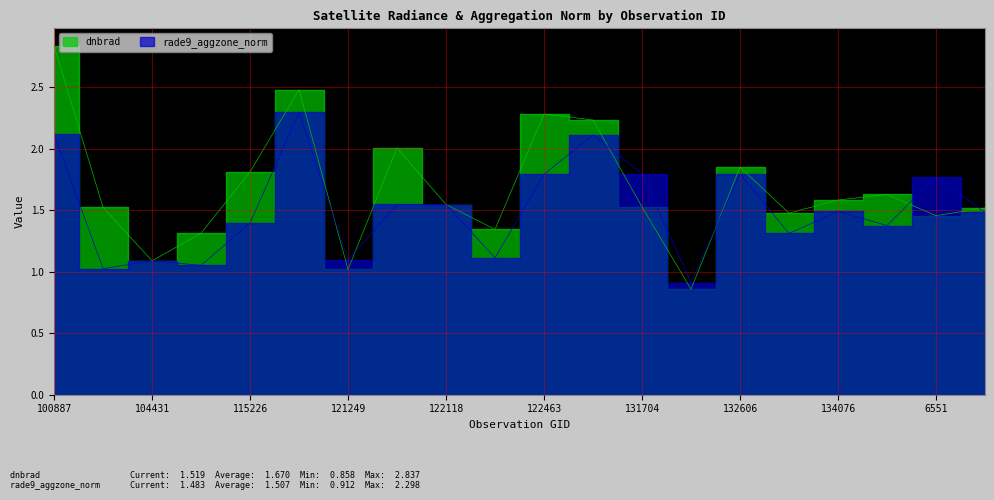

Is the value of rade9_aggzone_norm at 104315 greater than the value of dnbrad at 121249?

Yes